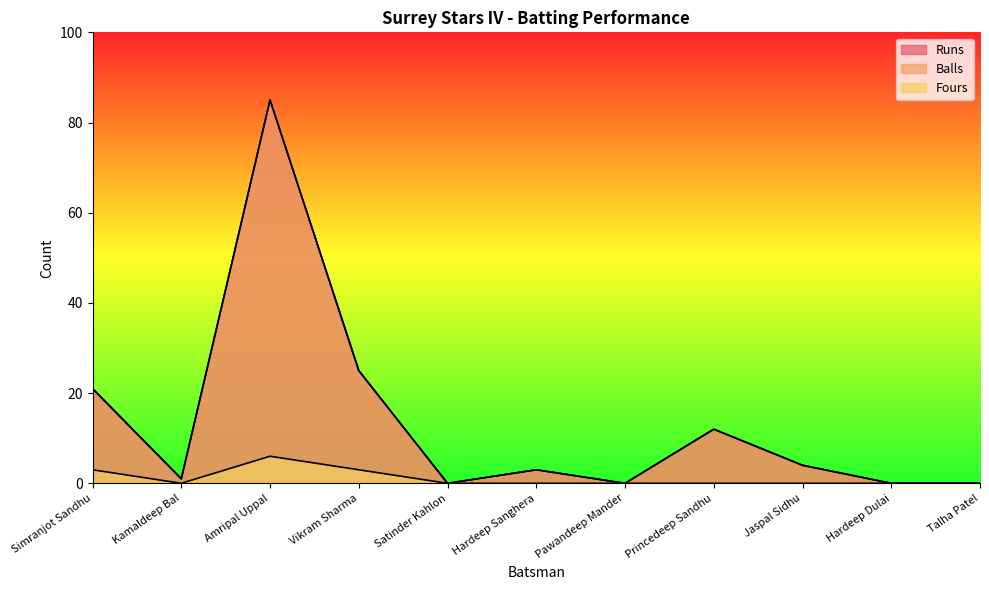

How many values in the Fours series exceed 0?

3